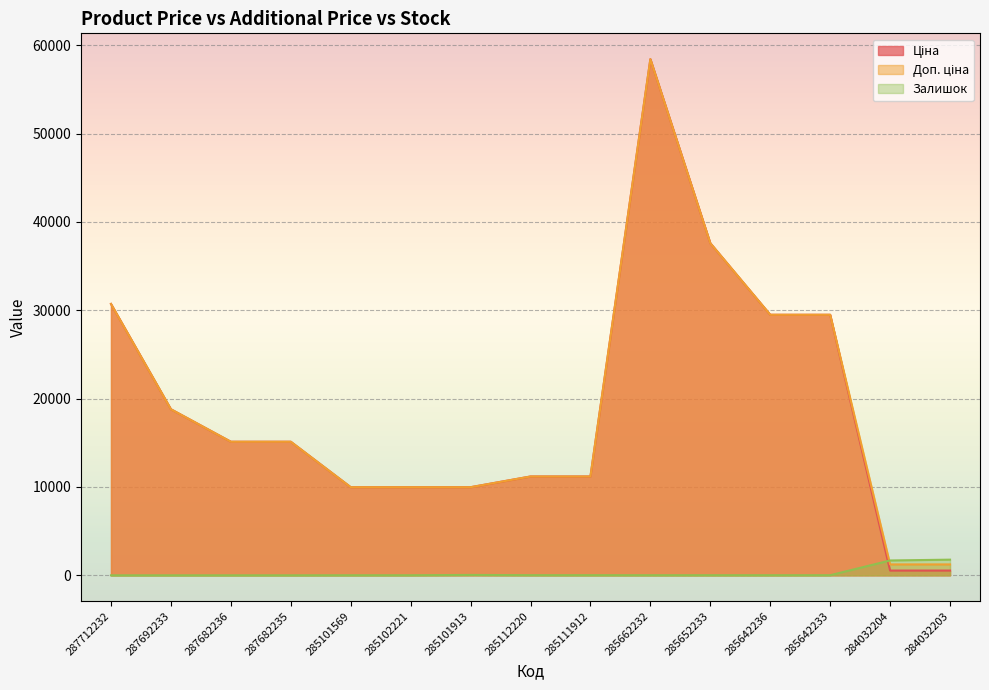

Is it true that Залишок equals 7.0 at 285101569?

True